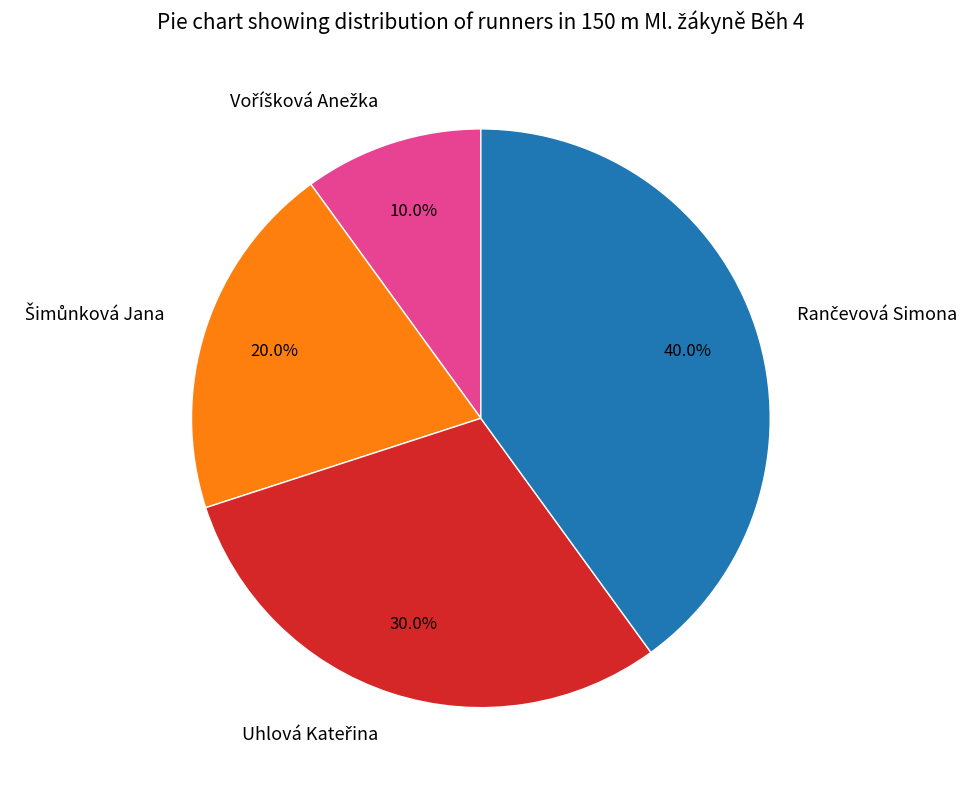

How many slices are in this pie chart?

4